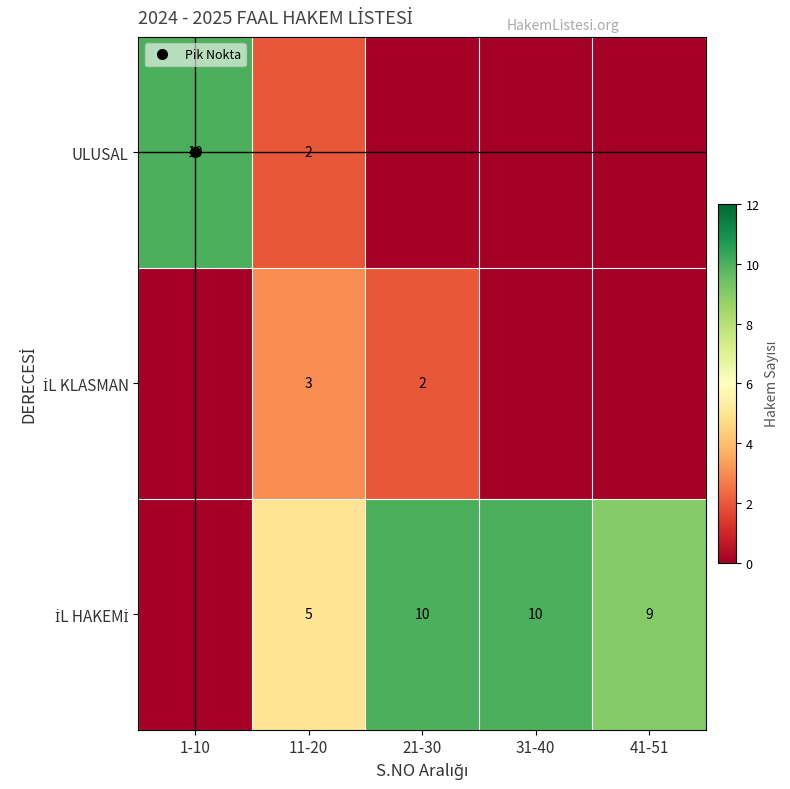

True or false: İL HAKEMİ has a value of 0 at 1-10.

True